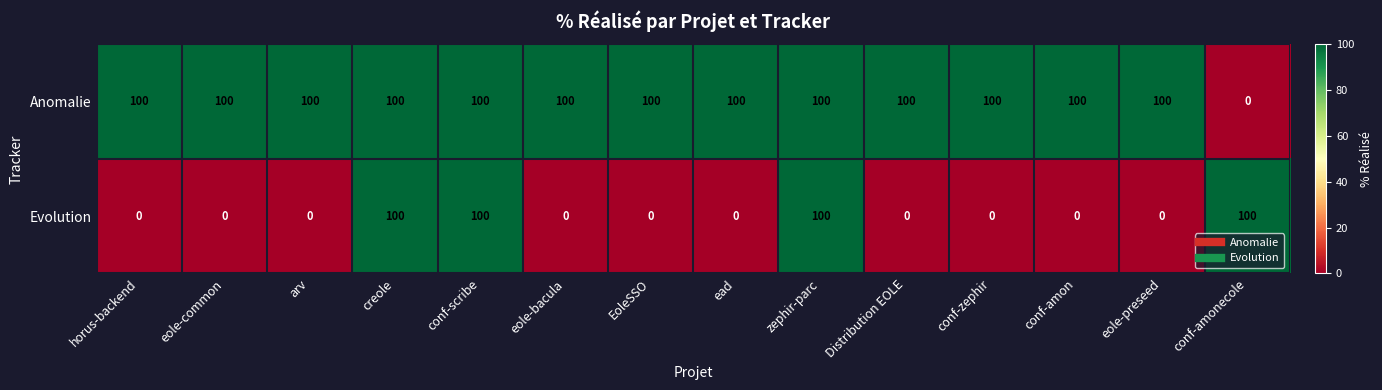

Which series has the largest total across all categories?

Anomalie